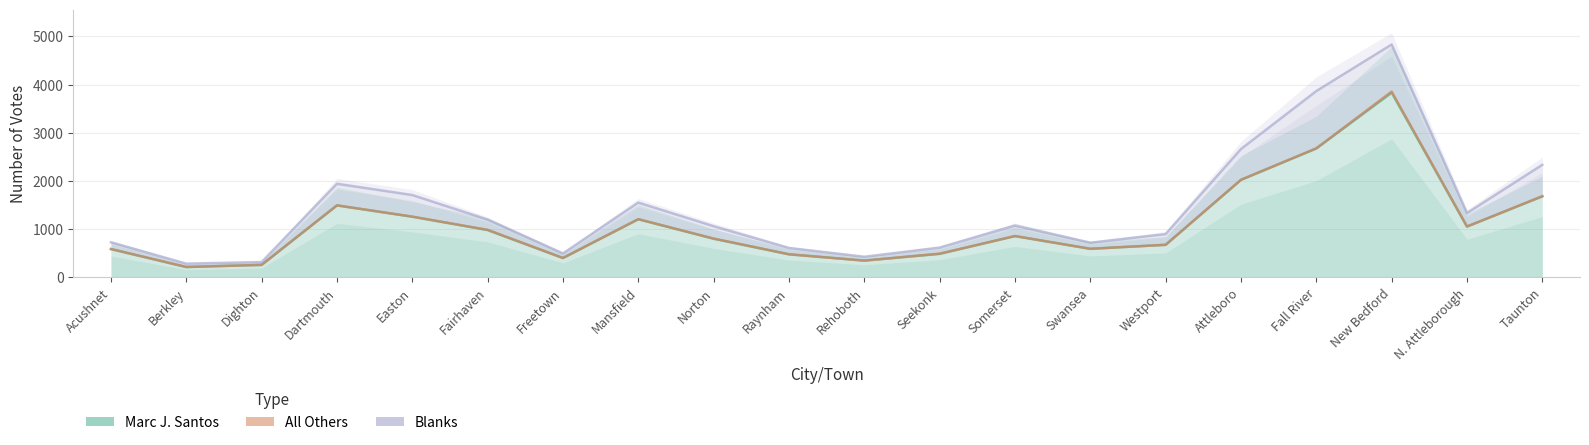

Which series has the largest total across all categories?

Blanks